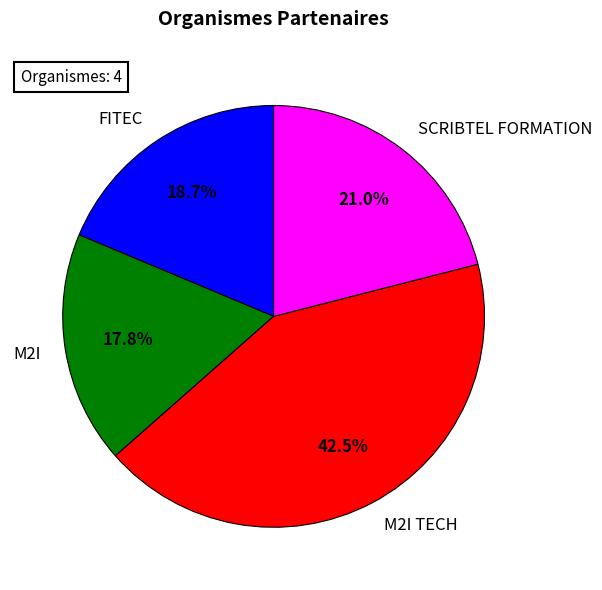

Do SCRIBTEL FORMATION and FITEC together represent more than half of the pie?

No